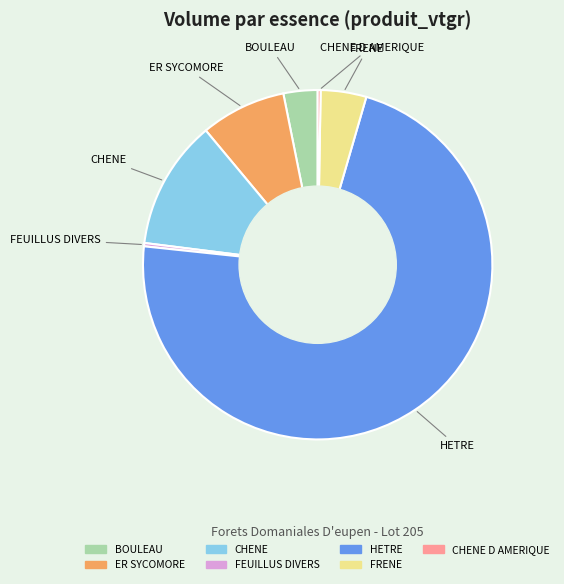

Does any single category account for the majority?

Yes